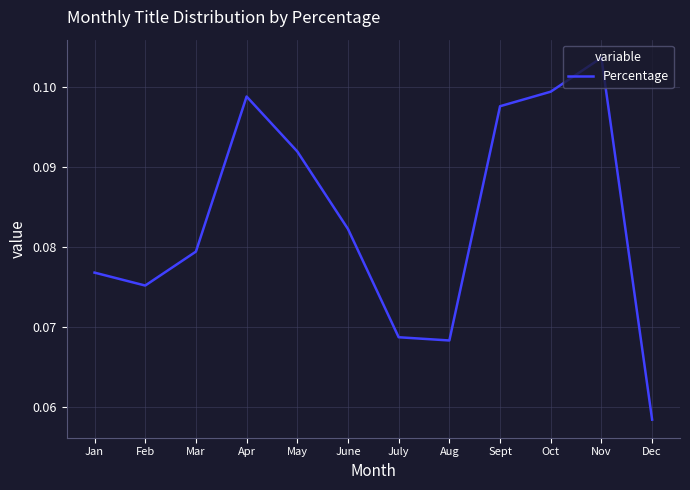

Is this an area chart (filled region under the line)?

No